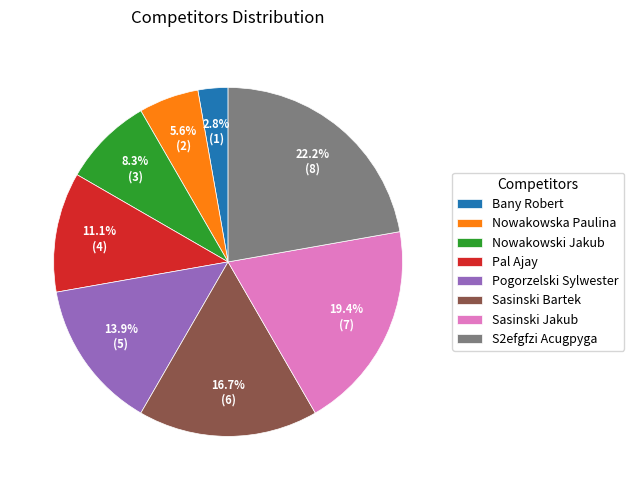

To the nearest percent, what portion does Pogorzelski Sylwester represent?

14%